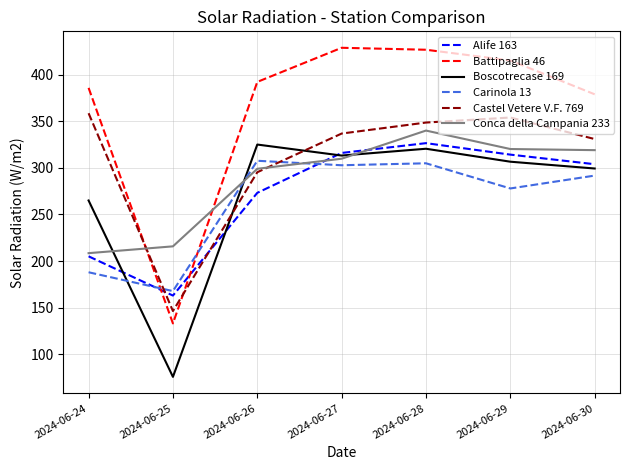

At which label does Carinola 13 first exceed 291?

2024-06-26